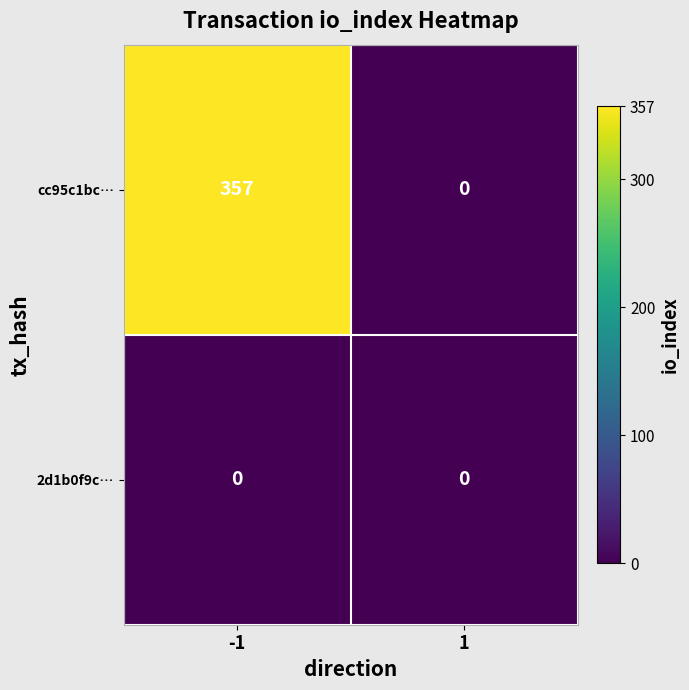

What is the sum of the cc95c1bc… values at 1 and -1?

357